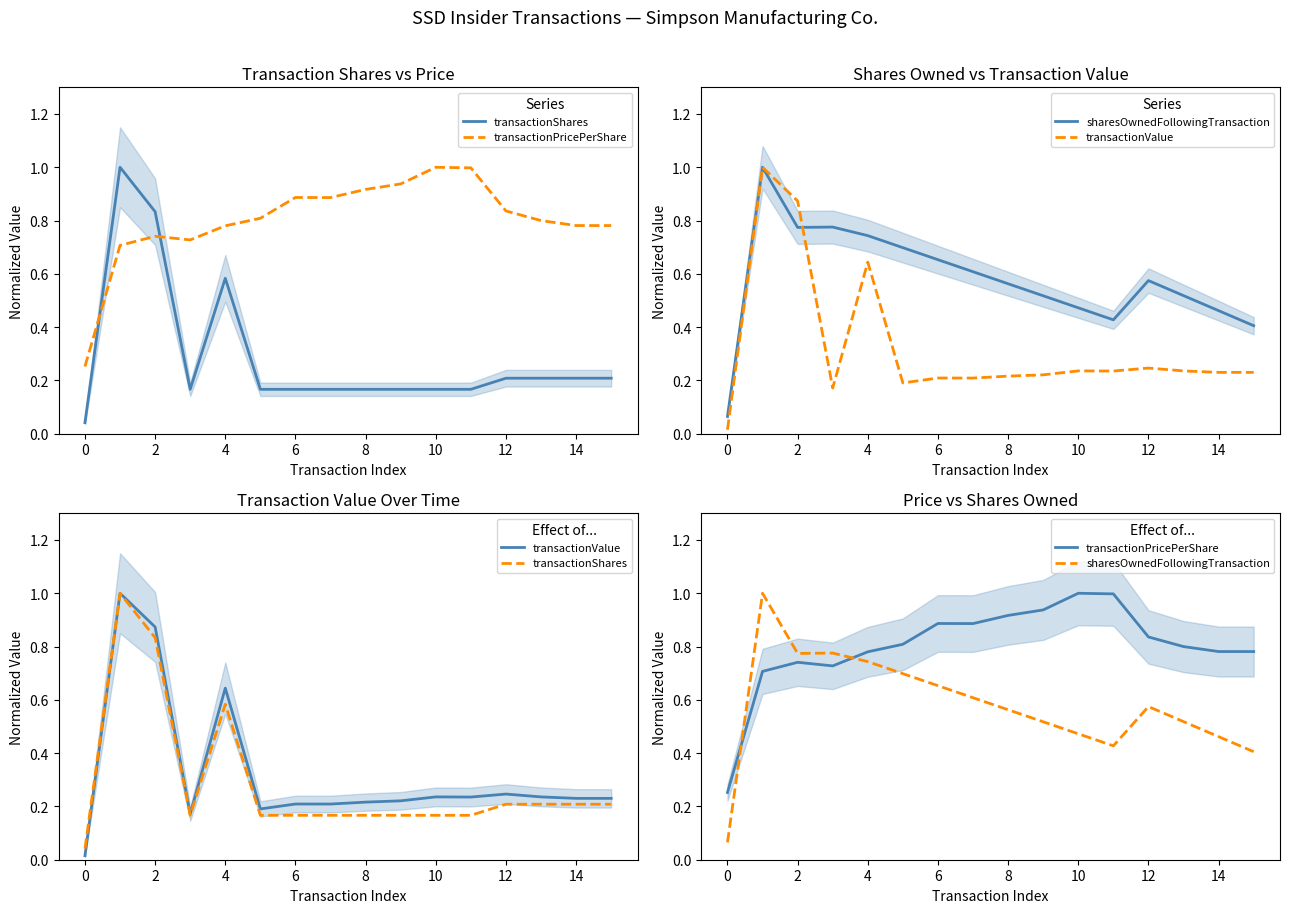

What are all the series names shown in the legend?

transactionShares, transactionPricePerShare, sharesOwnedFollowingTransaction, transactionValue